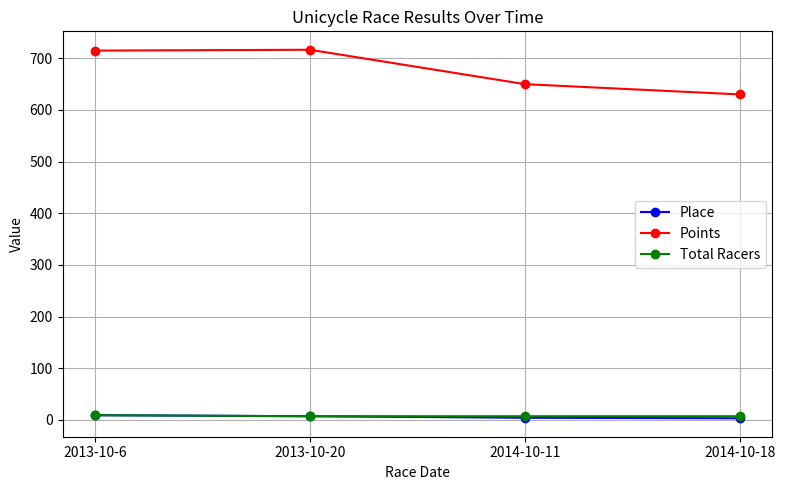

What is the label of the 2nd point from the right?

2014-10-11